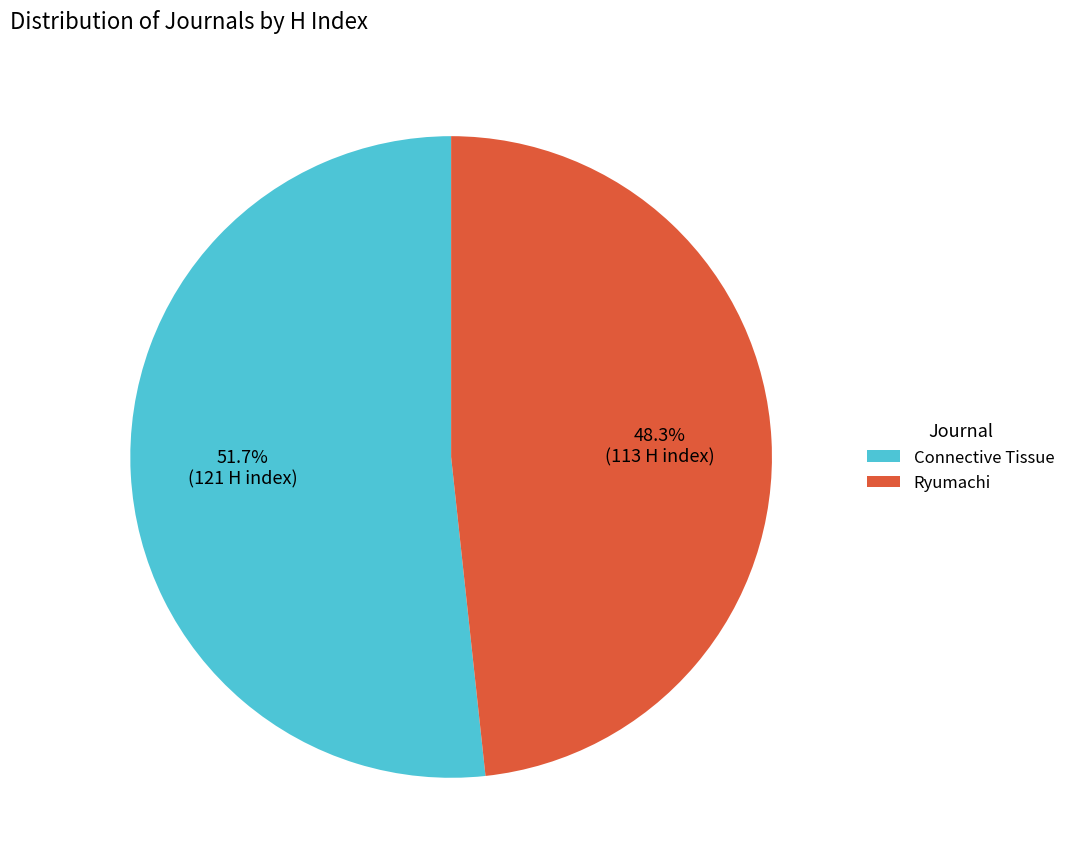

To the nearest percent, what is the difference between the largest and smallest slice percentages?

3%